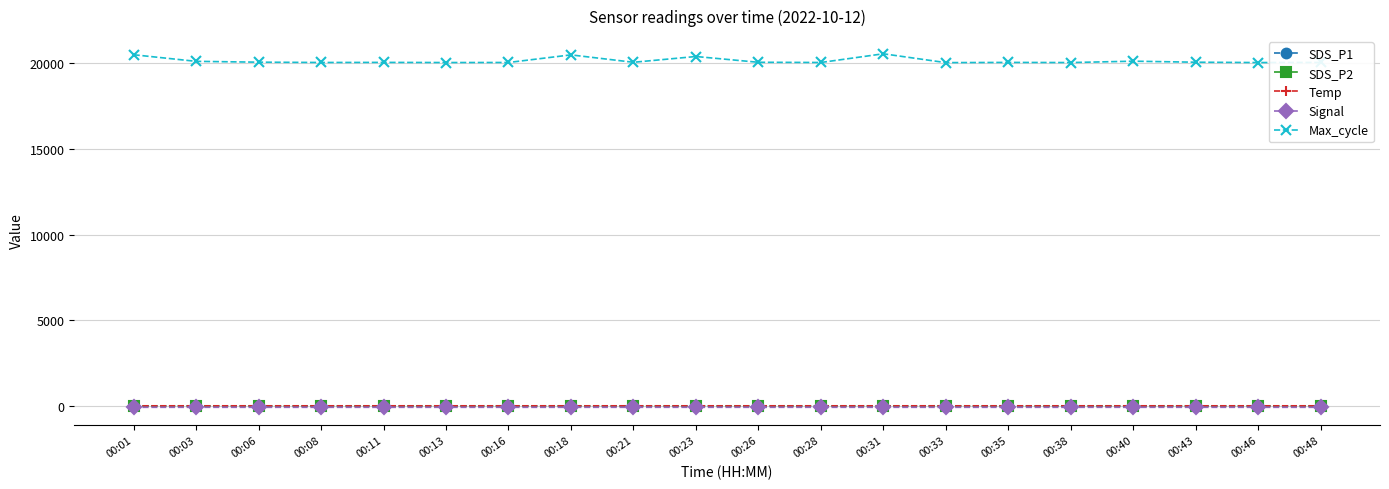

What is the sum of all Temp values?

186.8